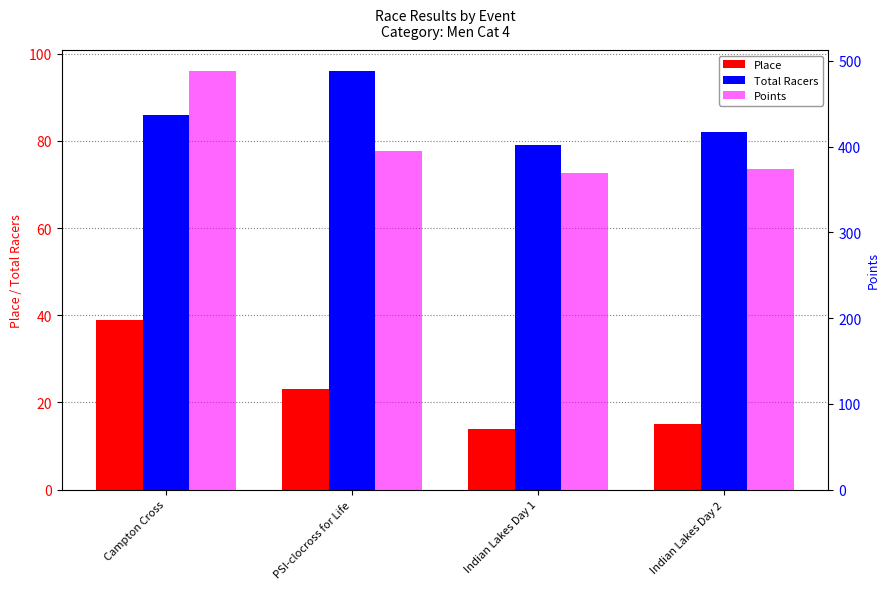

Is it true that Place equals 15.0 at Indian Lakes Day 2?

True